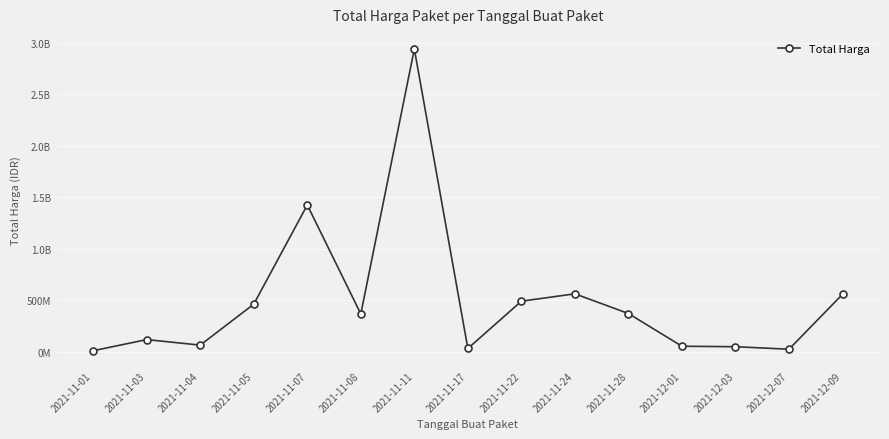

The value at 2021-11-11 is 2938963240. True or false?

True